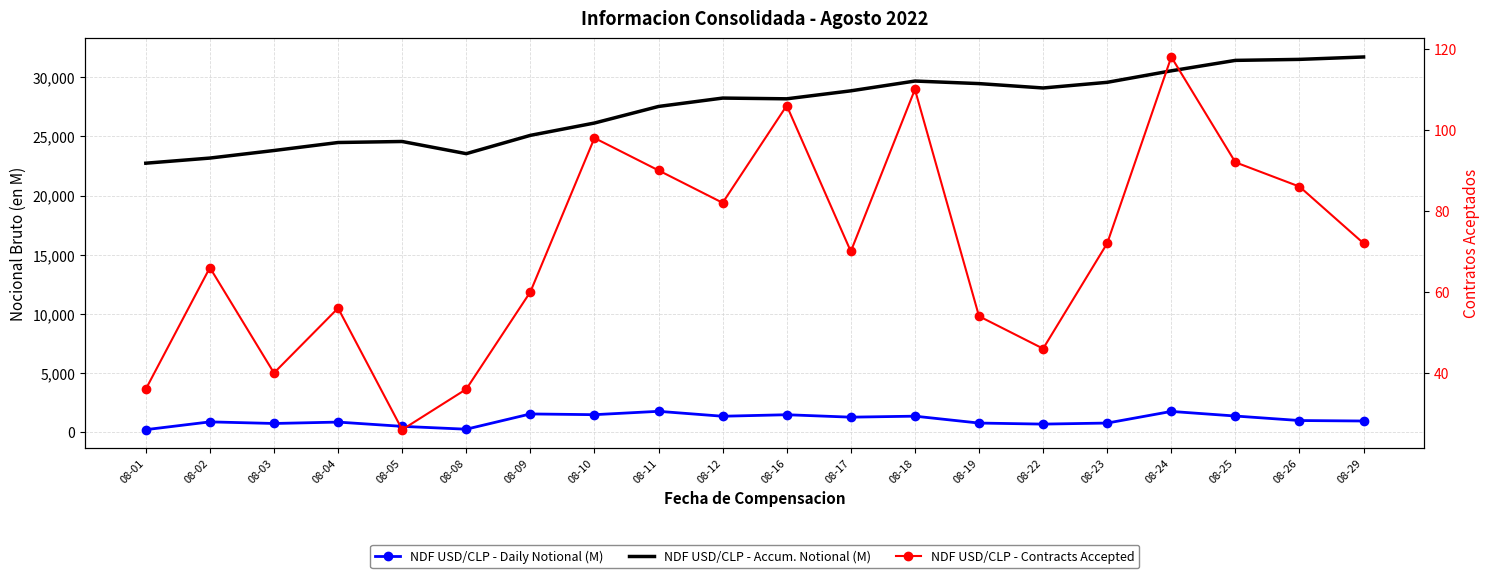

At which label does NDF USD/CLP - Accum. Notional (M) first exceed 28246?

08-12